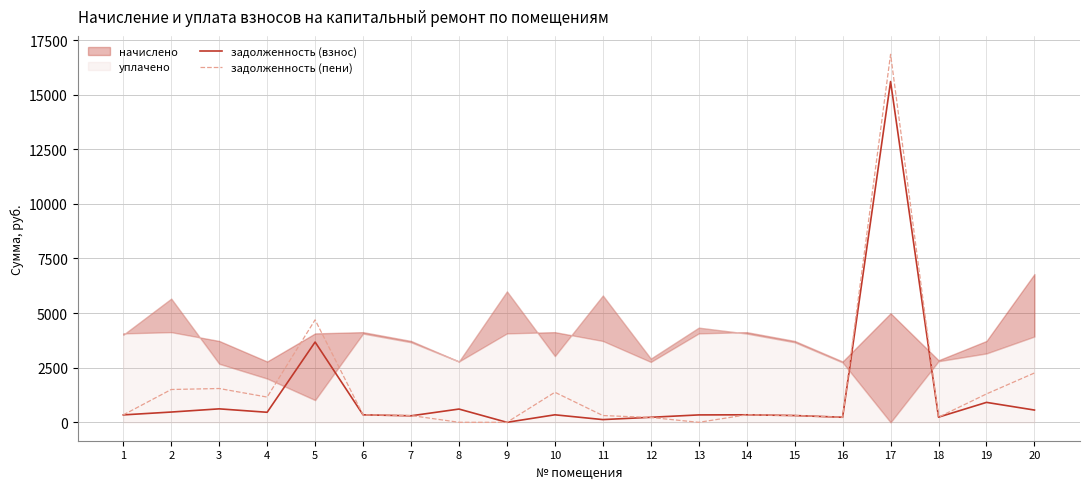

True or false: задолженность (пени) and задолженность (взнос) intersect in this chart.

True